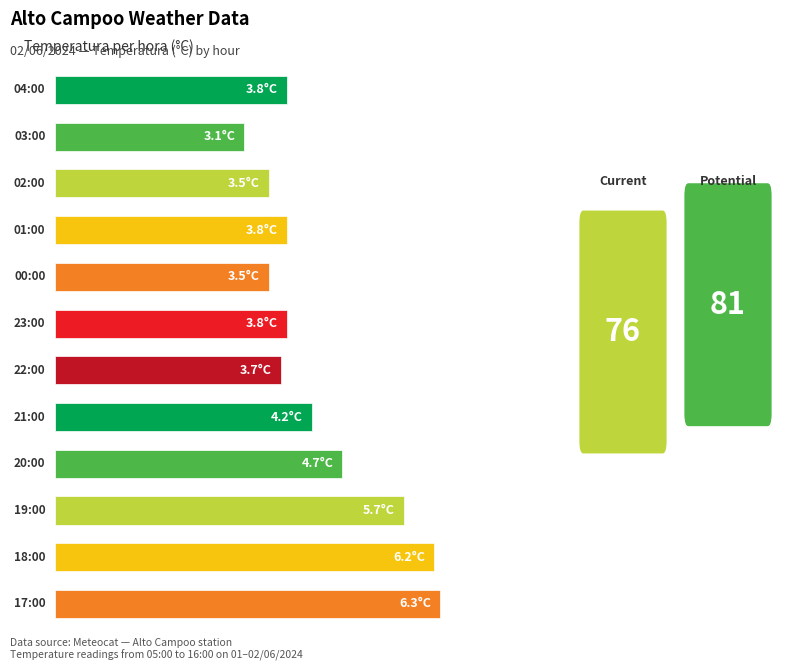

Are the bars horizontal?

Yes